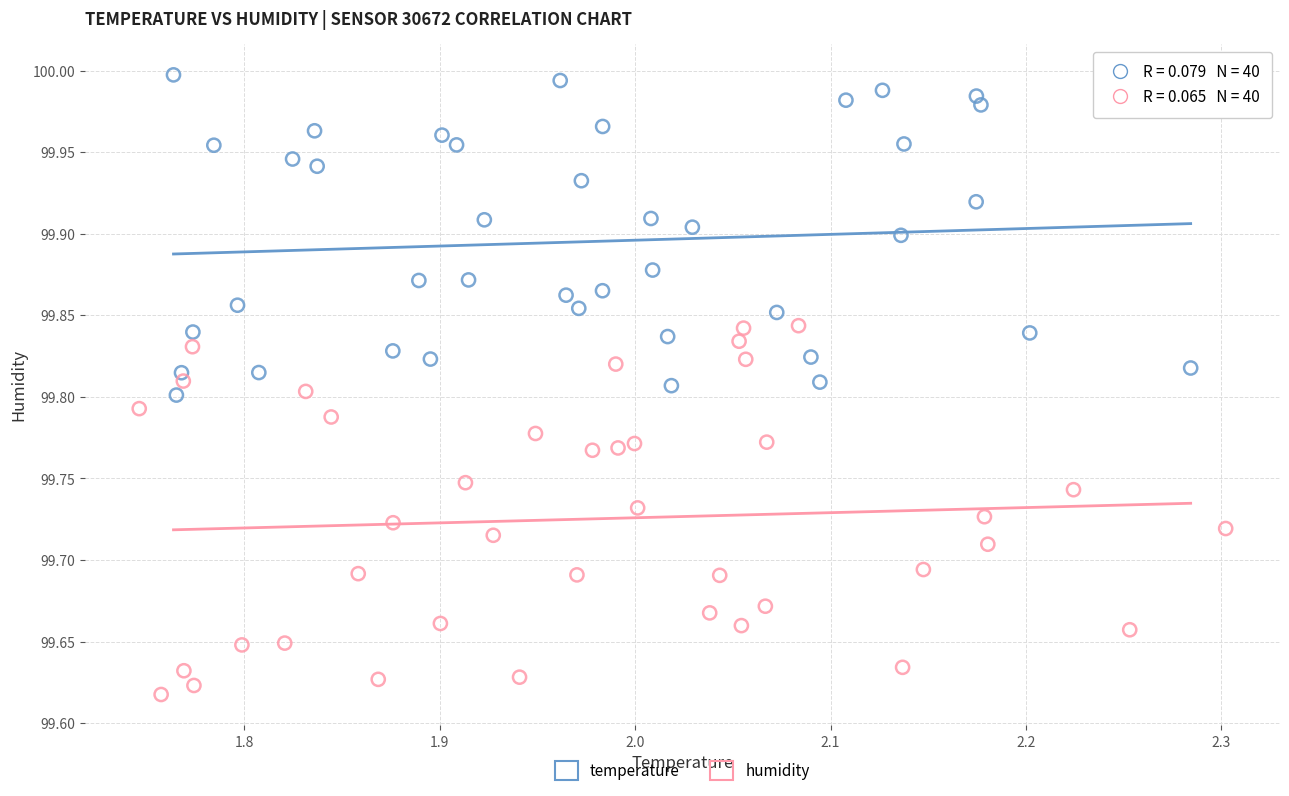

Which series contains the highest Y value?

temperature